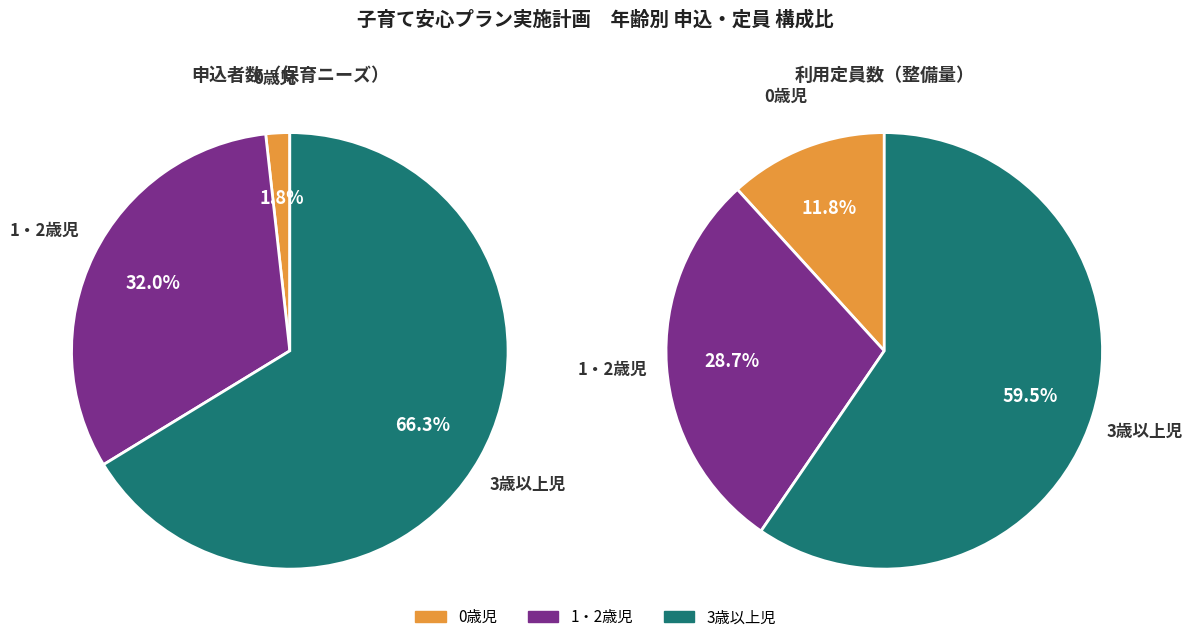

What is the ratio of the value at 3歳以上児 to the value at 0歳児?

37.5